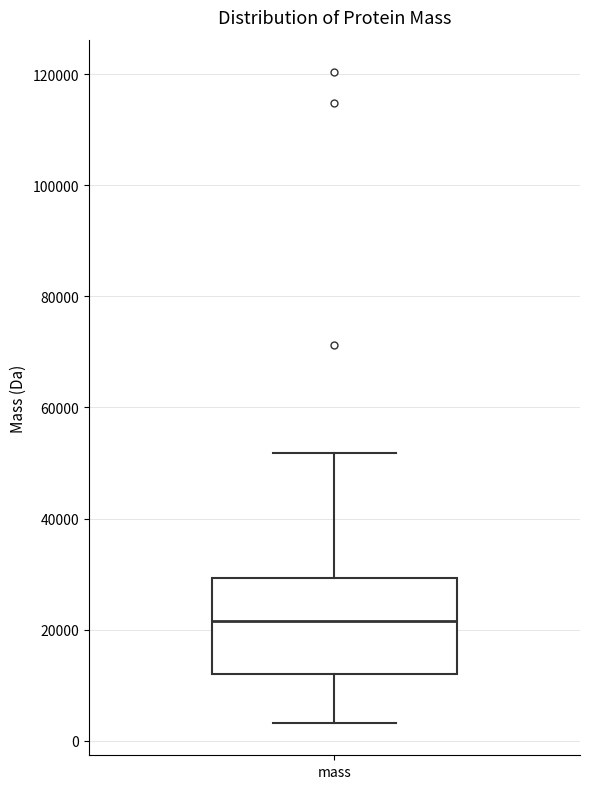

Transcribe this box plot: give where the median line is, the range the box spans, and where the two whiskers end, as read against the y-axis. The values are not printed on the chart, so give them approximately, as read against the axis.

median 22000, box 12000 to 30000, whiskers 4000 to 52000